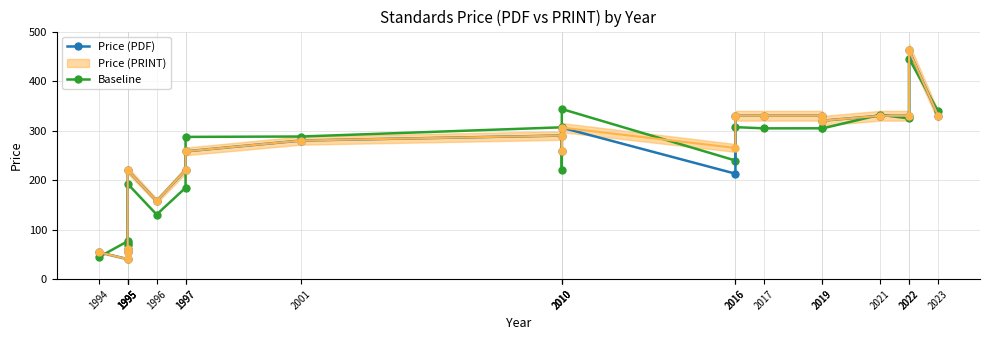

What is the minimum value for Baseline?

44.5